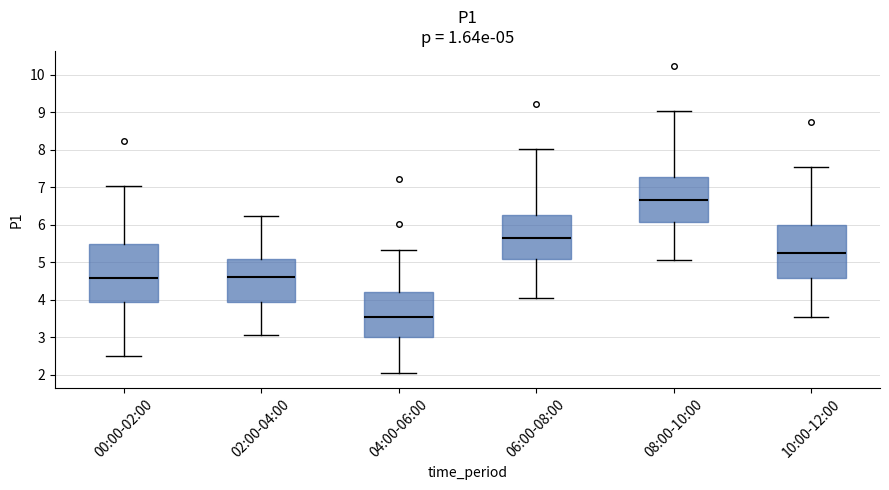

Comparing the boxes themselves (not the whiskers), which one is the tallest?

00:00-02:00